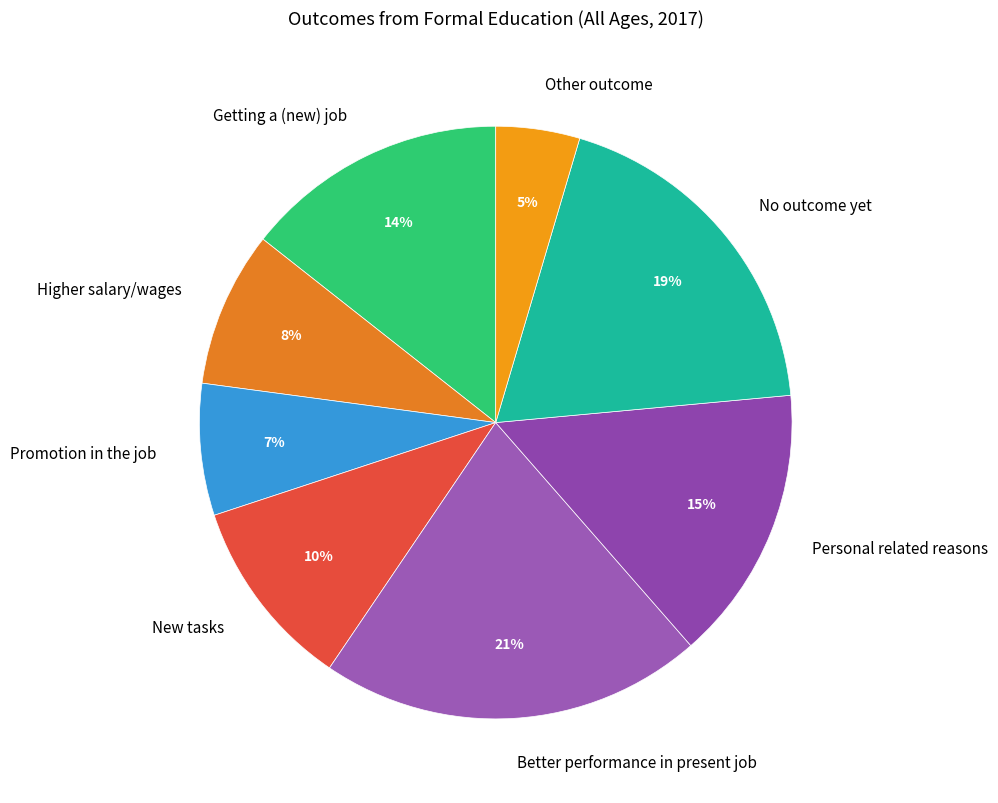

Which category has the biggest portion of the pie?

Better performance in present job